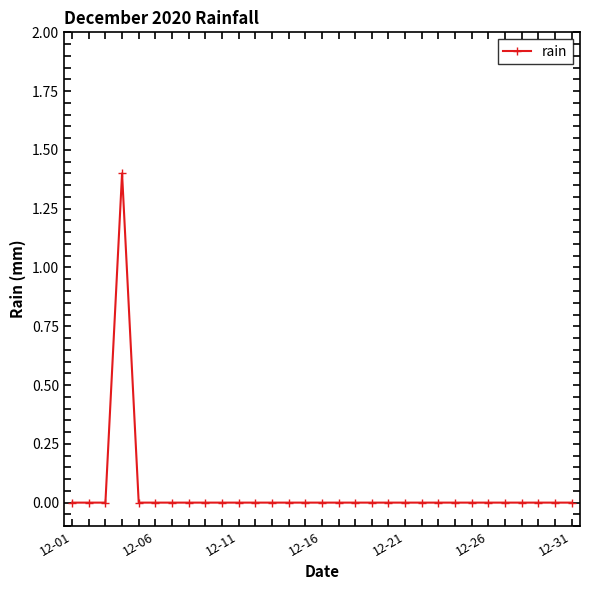

What is the maximum value shown in the chart?

1.4